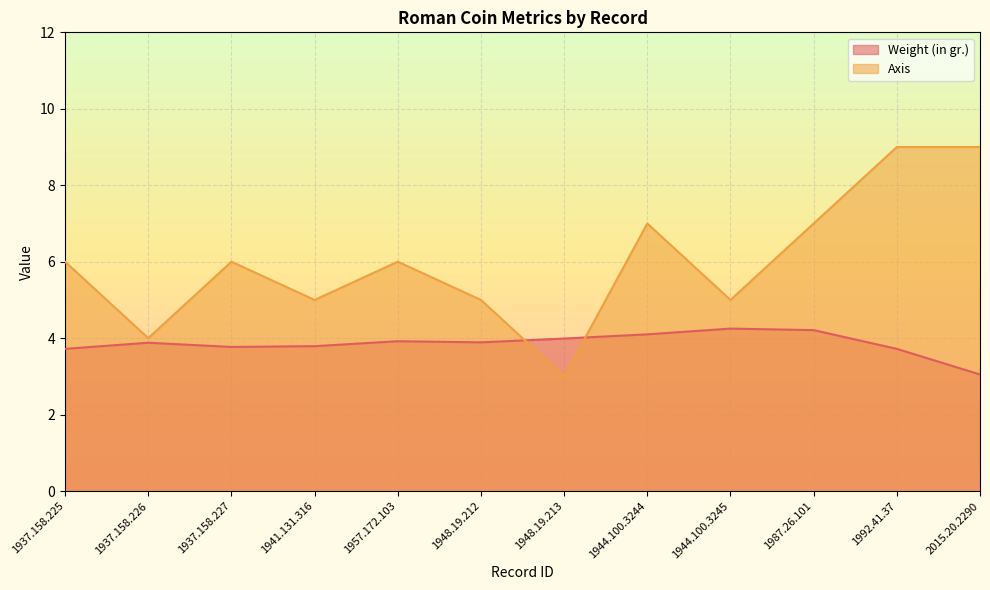

The value of Weight (in gr.) at 1957.172.103 is 5.7. True or false?

False